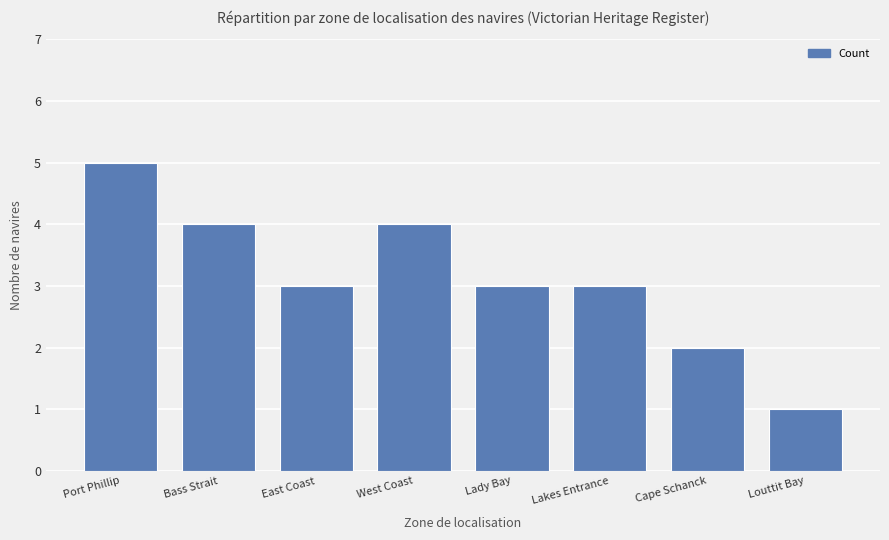

At which category does the chart reach its minimum across all series?

Louttit Bay